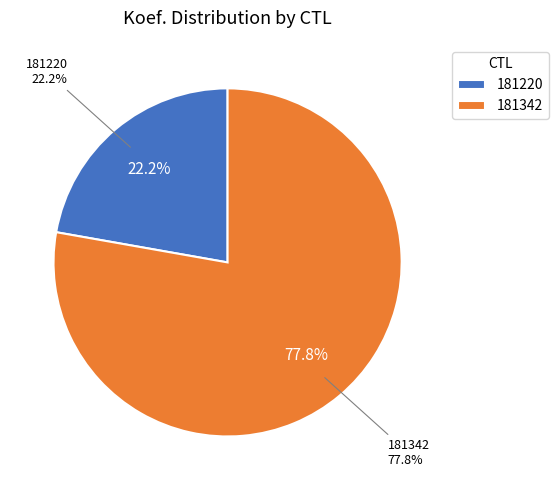

Is it true that 181342 is 91% of the pie?

False